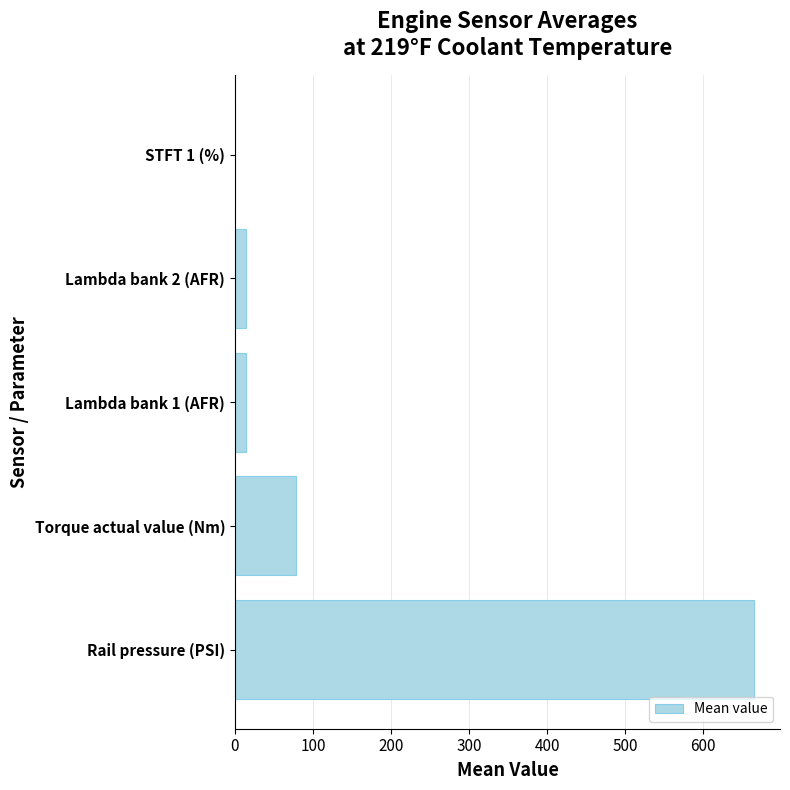

What is the average value?

154.6